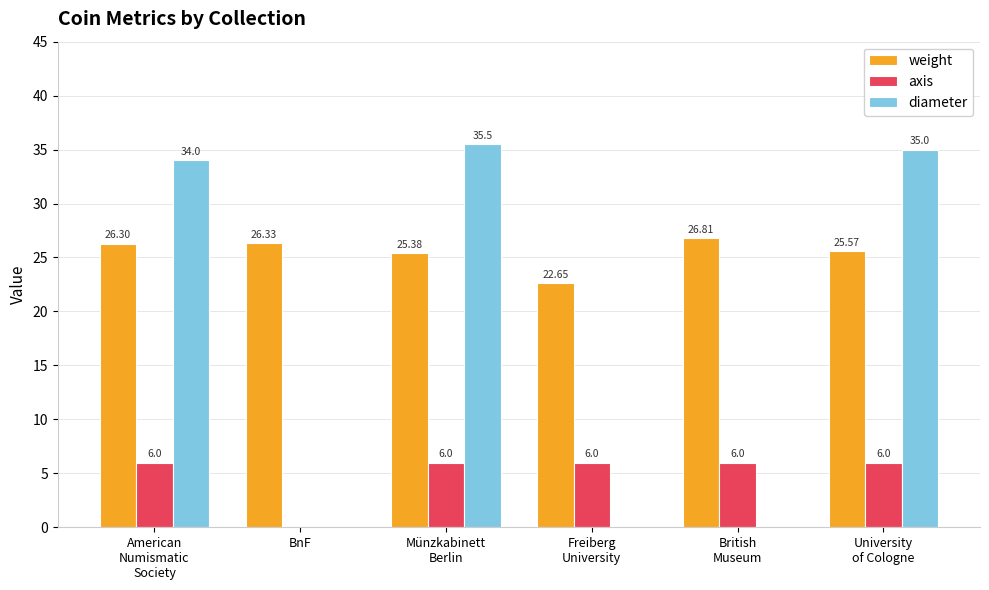

The value of weight at Münzkabinett
Berlin is 5.4. True or false?

False